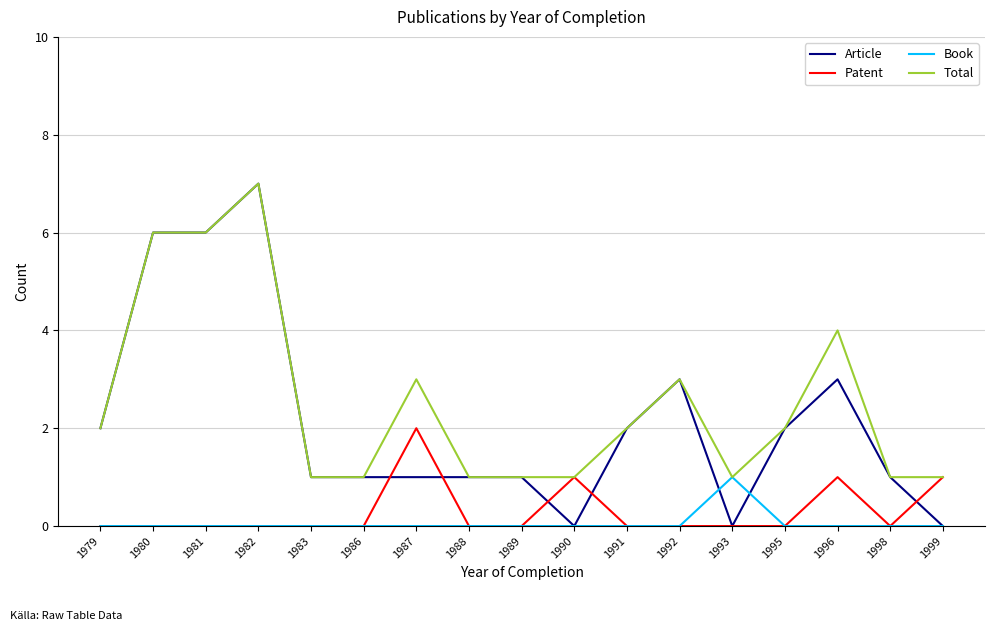

At which category is the sum across all series the highest?

1982